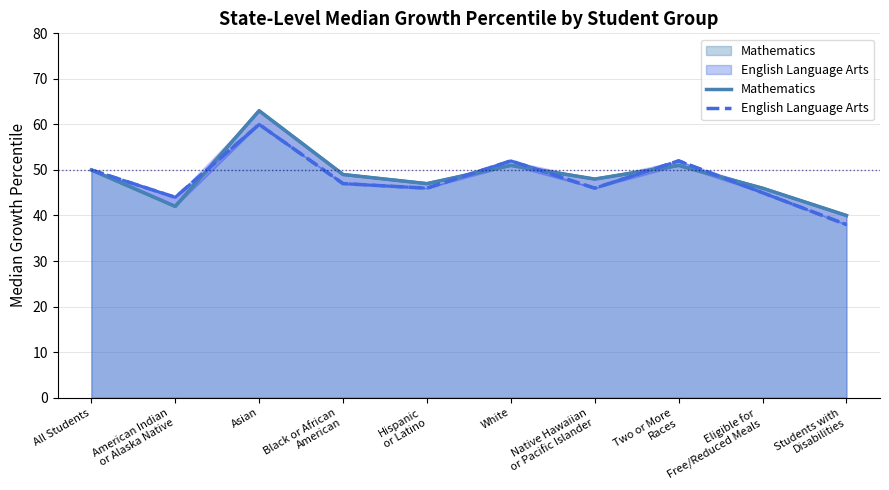

What is the difference between the highest and lowest values at Two or More
Races?

1